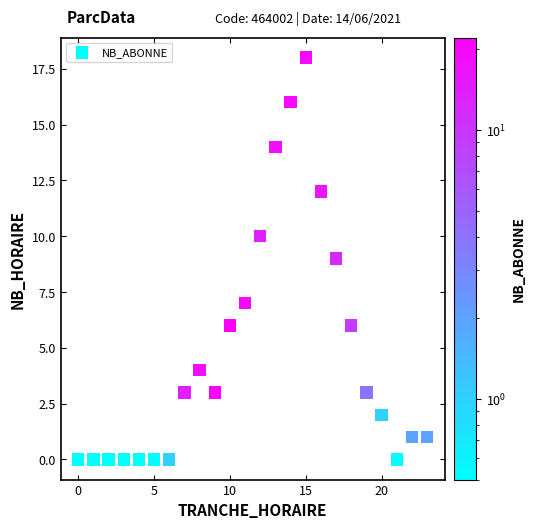

What is the range of X values (max minus min)?

23